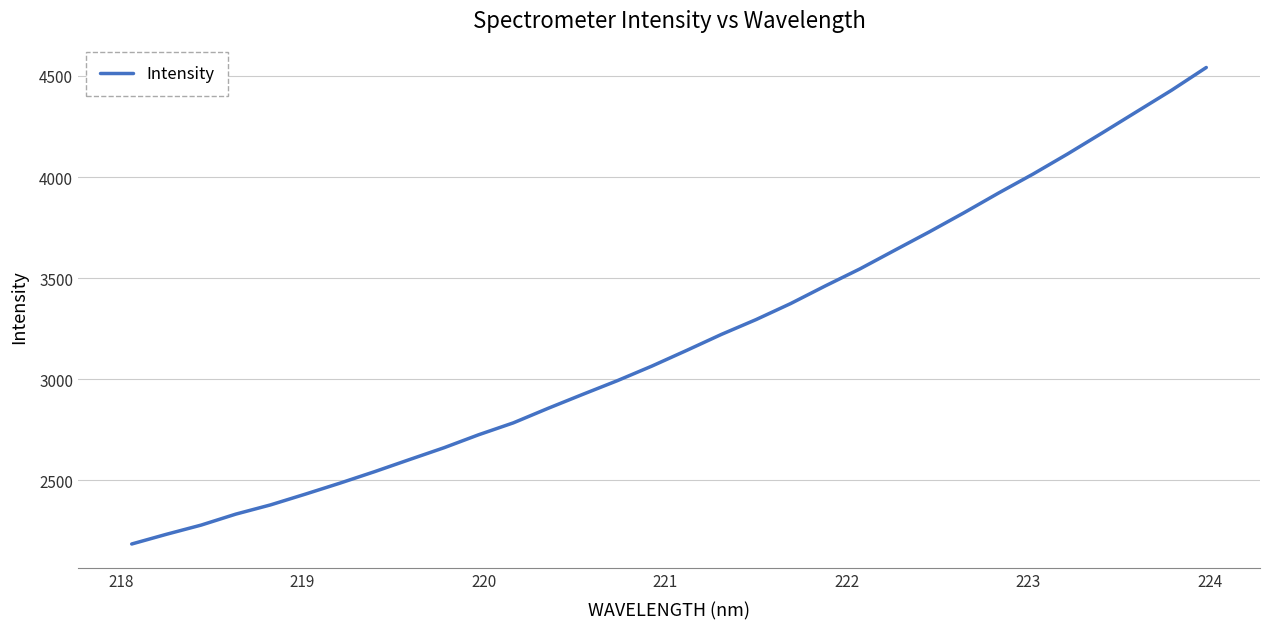

What is the minimum value shown in the chart?

2185.8